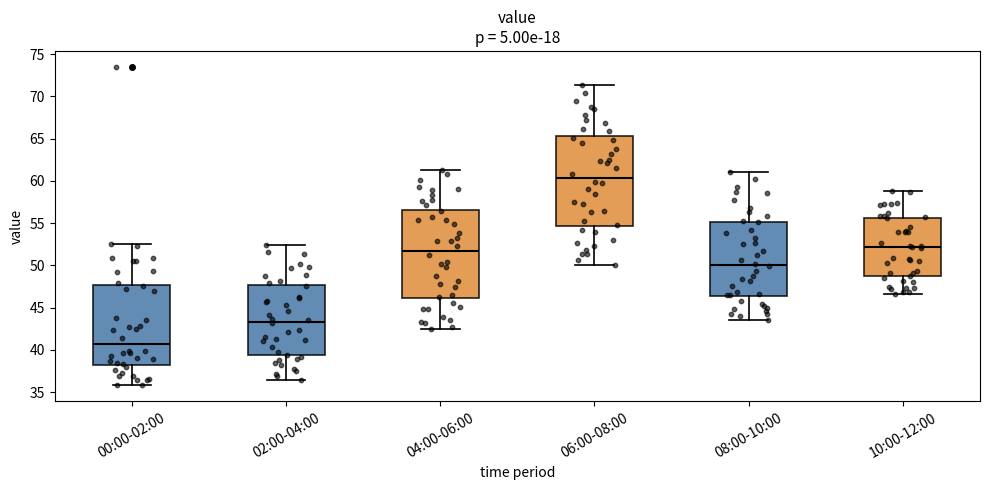

Where is the lower edge of the box for 02:00-04:00 on the y-axis? The values are not printed on the chart, so give them approximately, as read against the axis.

39.5